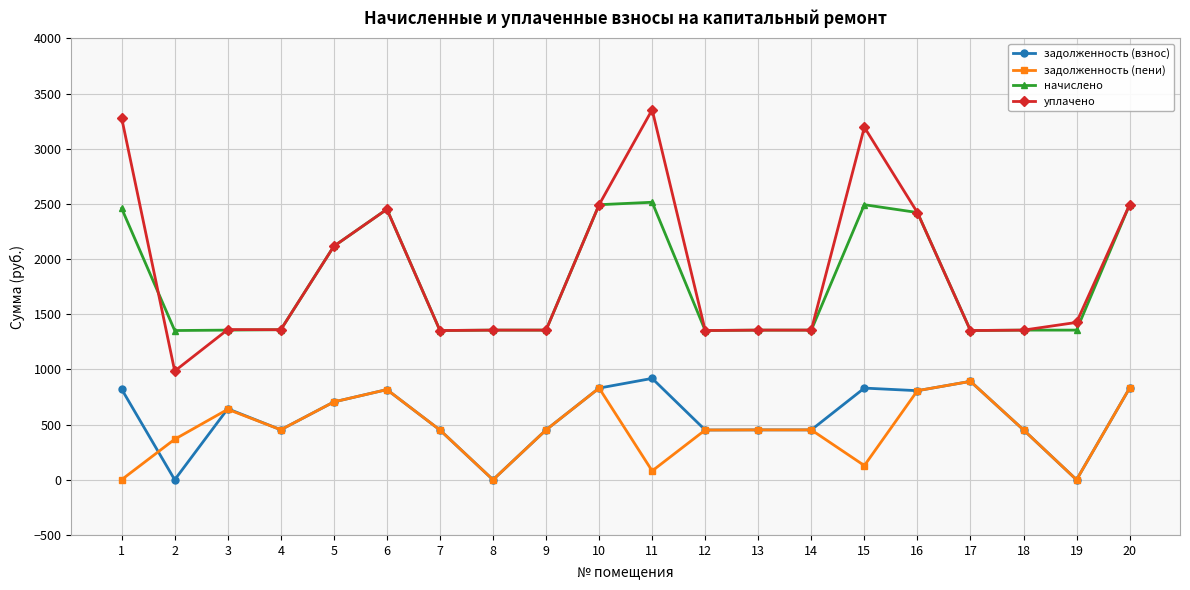

True or false: задолженность (взнос) has a value of 1245.5 at 11.

False